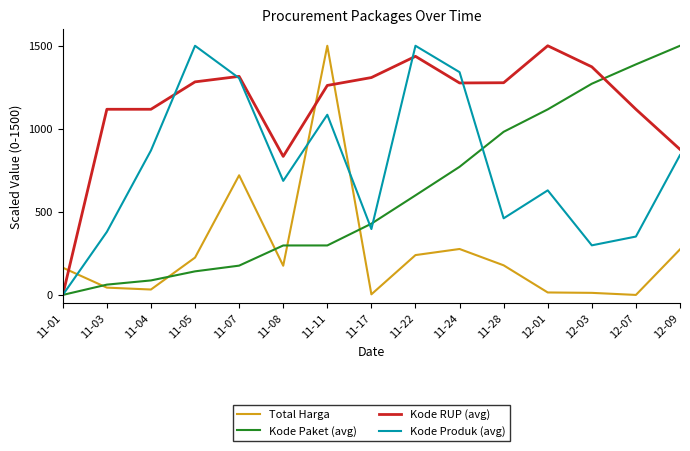

Rank the series by their average value, from highest to lowest.

Kode RUP (avg), Kode Produk (avg), Kode Paket (avg), Total Harga